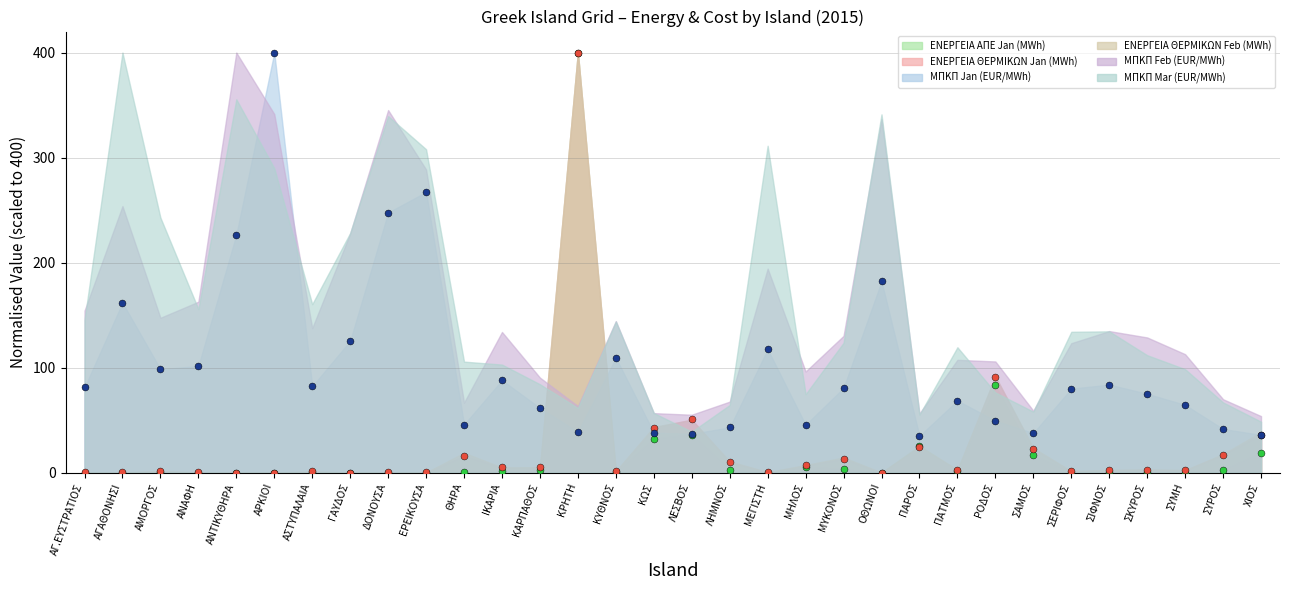

What value does the ΕΝΕΡΓΕΙΑ ΘΕΡΜΙΚΩΝ Jan (MWh) (dots) series have at ΠΑΤΜΟΣ?

2.7